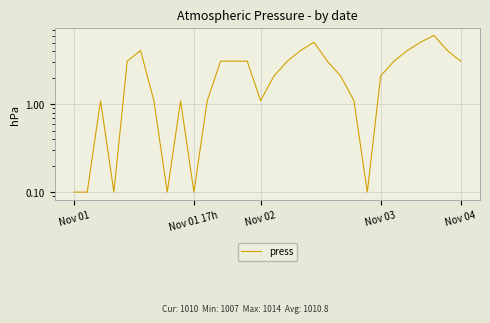

At which label is the value closest to 3?

Nov 04